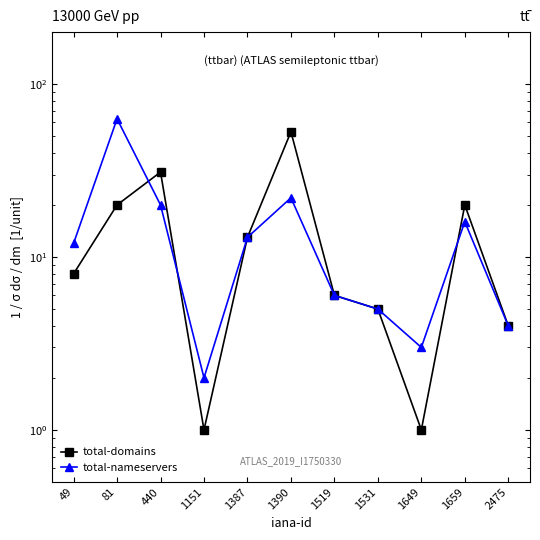

At which category does the chart reach its minimum across all series?

1151